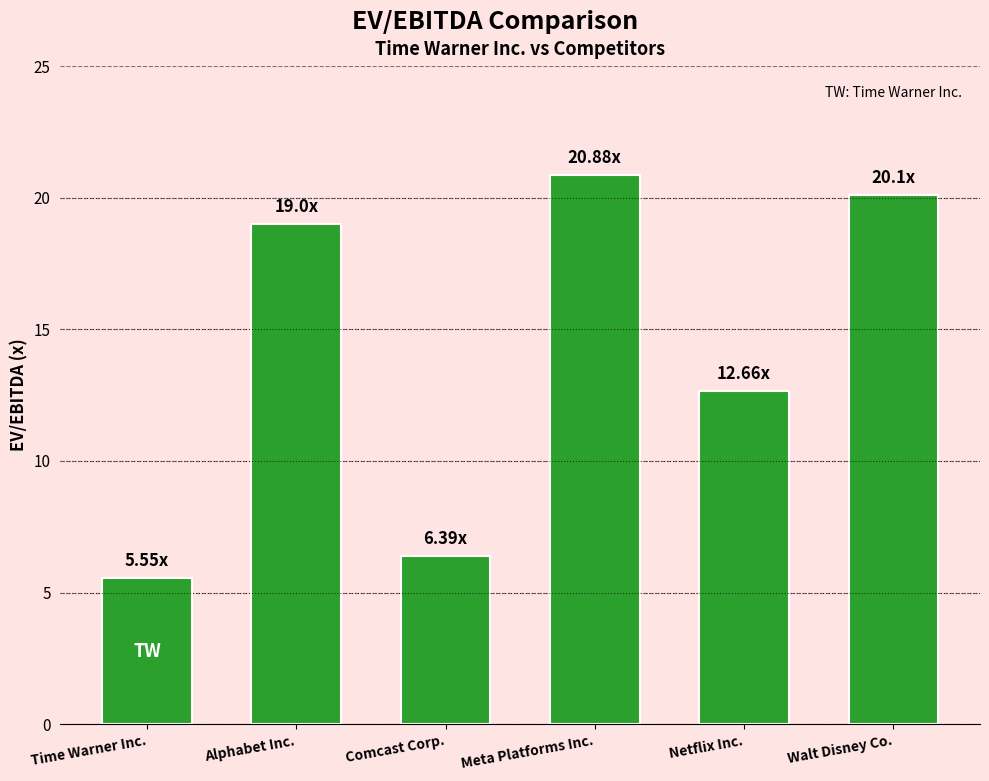

Which label corresponds to the smallest value in the chart?

Time Warner Inc.